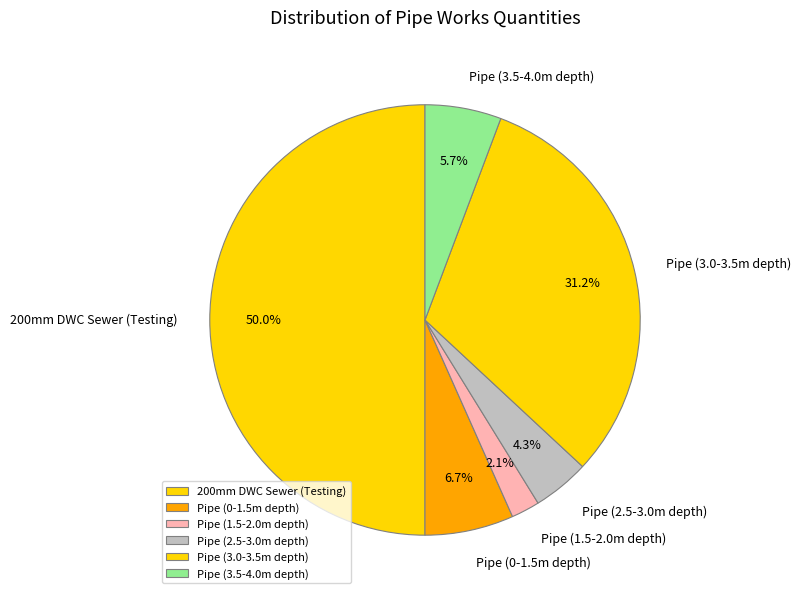

What is the ratio of the value at 200mm DWC Sewer (Testing) to the value at Pipe (0-1.5m depth)?

7.5